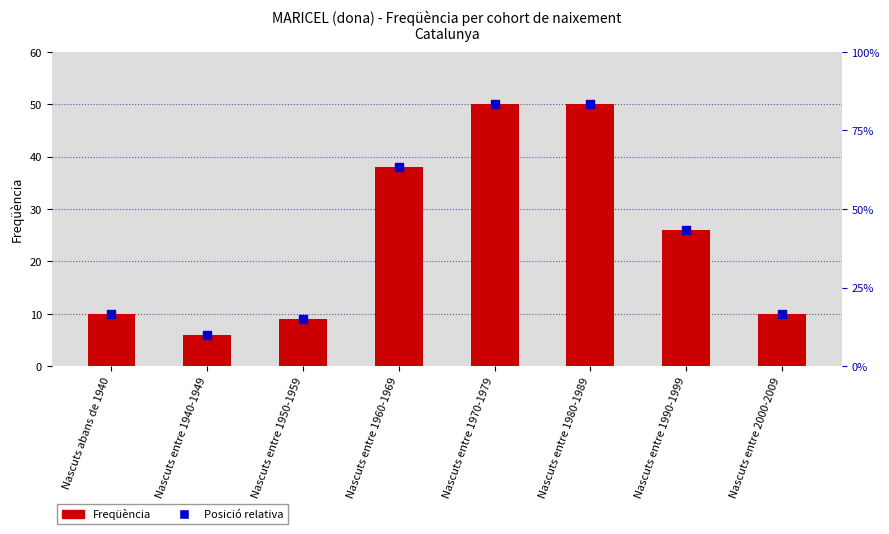

At which category is the sum across all series the highest?

Nascuts entre 1970-1979